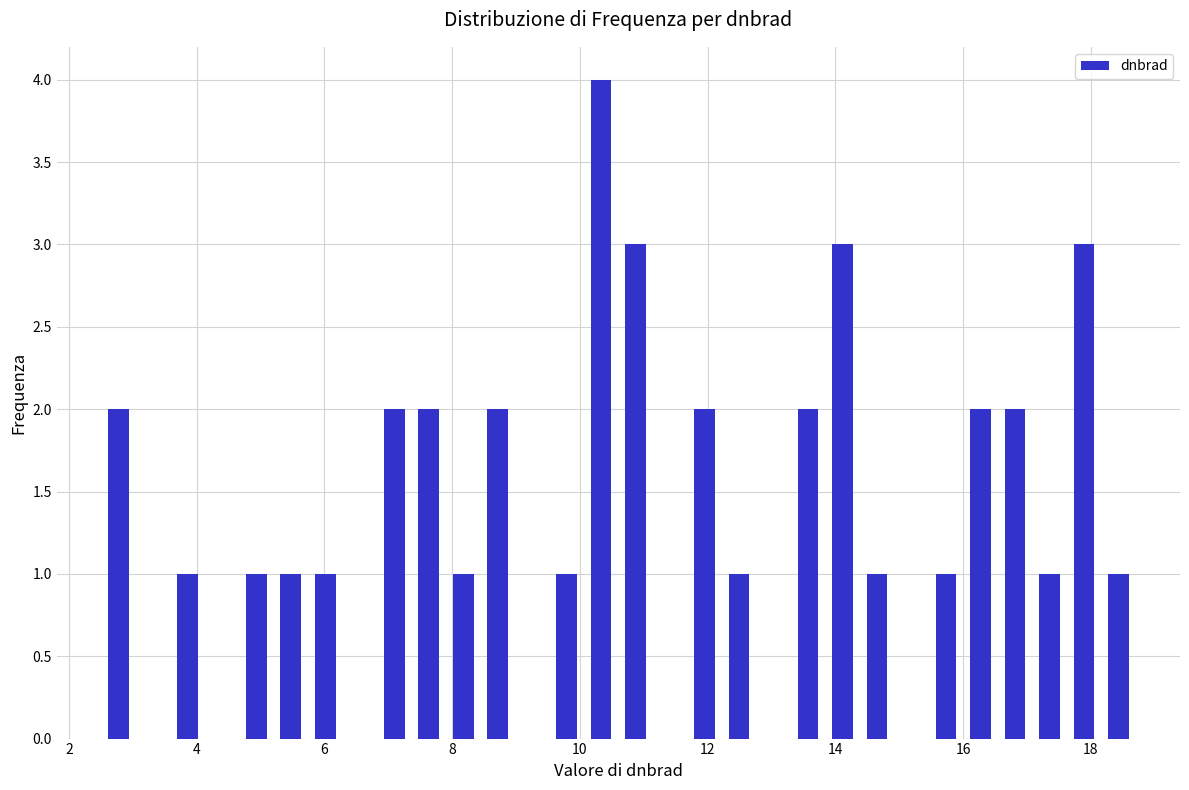

Around what value on the x-axis is the tallest bar? Give the approximate position of its centre, as read against the axis.

10.4